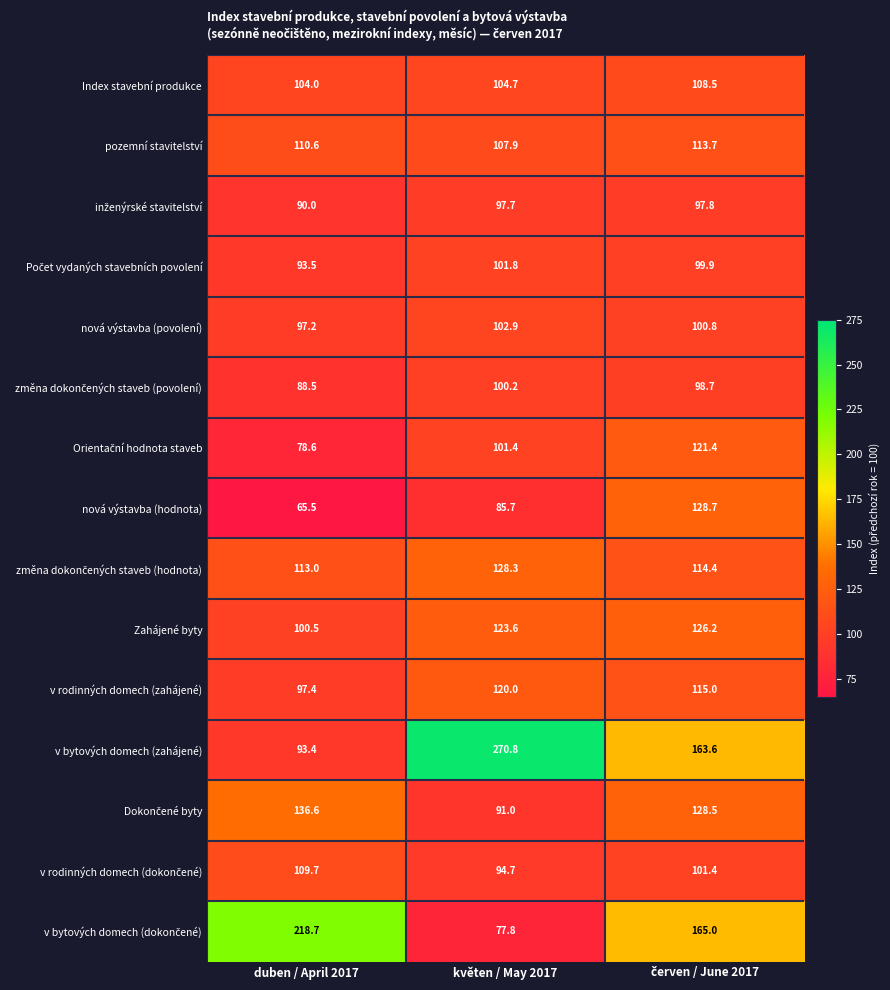

What is the difference between the second highest and minimum values in the pozemní stavitelství series?

2.7